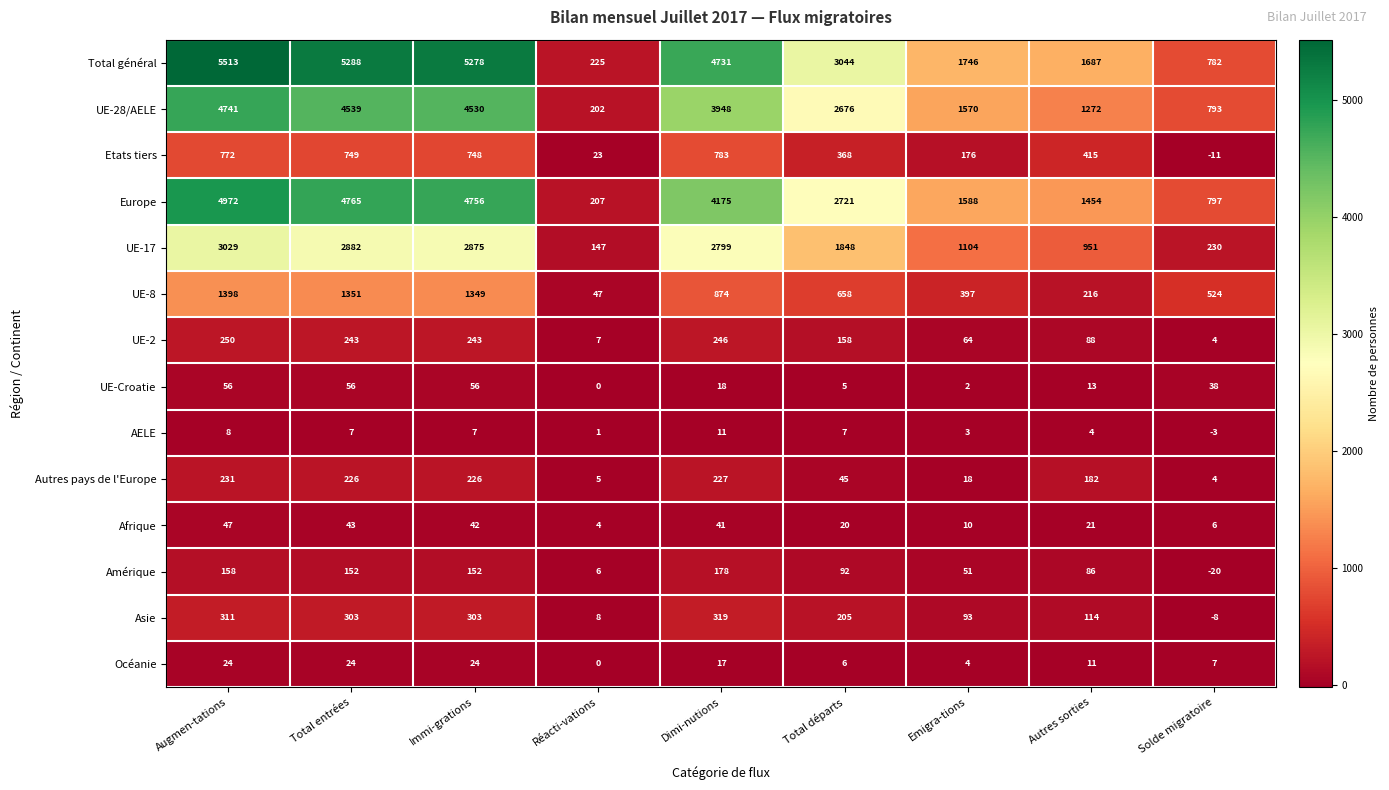

List the series in order of their peak value, highest first.

Total général, Europe, UE-28/AELE, UE-17, UE-8, Etats tiers, Asie, UE-2, Autres pays de l'Europe, Amérique, UE-Croatie, Afrique, Océanie, AELE